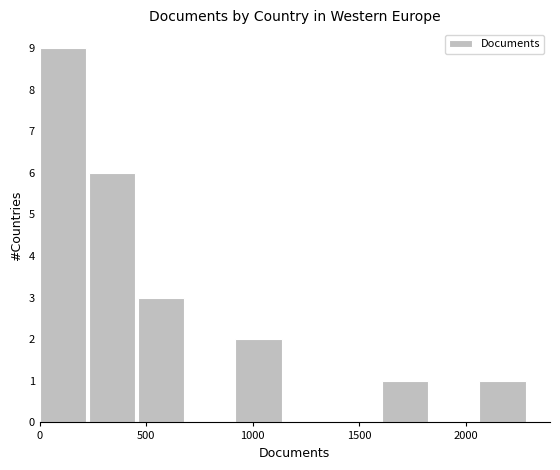

Which range on the x-axis has the tallest bar?

0 to 250